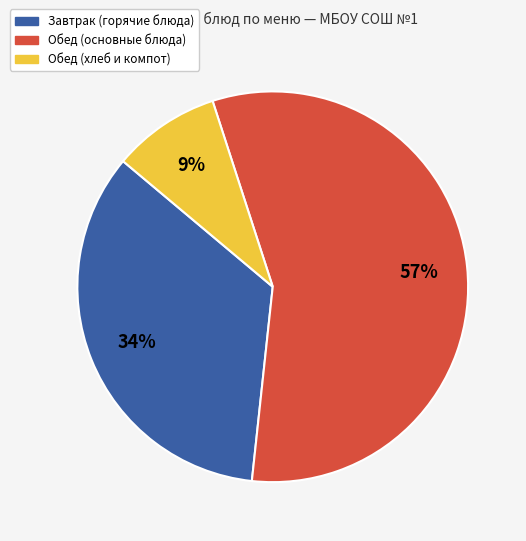

Is there a majority slice in this chart?

Yes